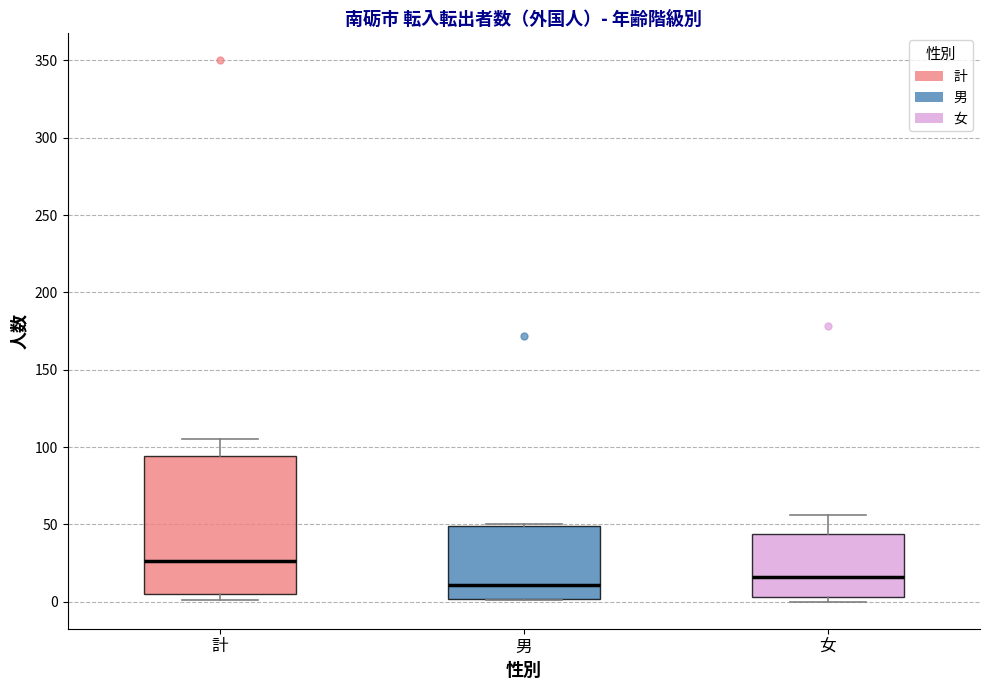

Comparing the boxes themselves (not the whiskers), which one is the tallest?

計